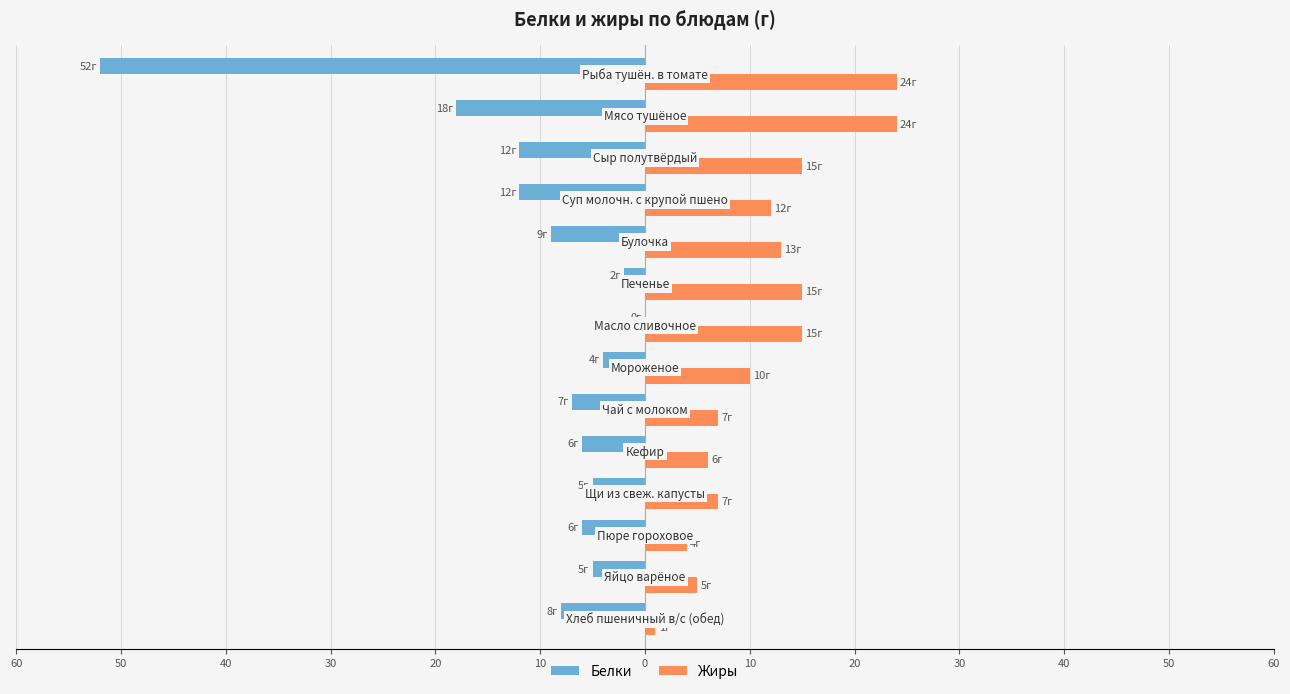

What are all the series names shown in the legend?

Белки, Жиры